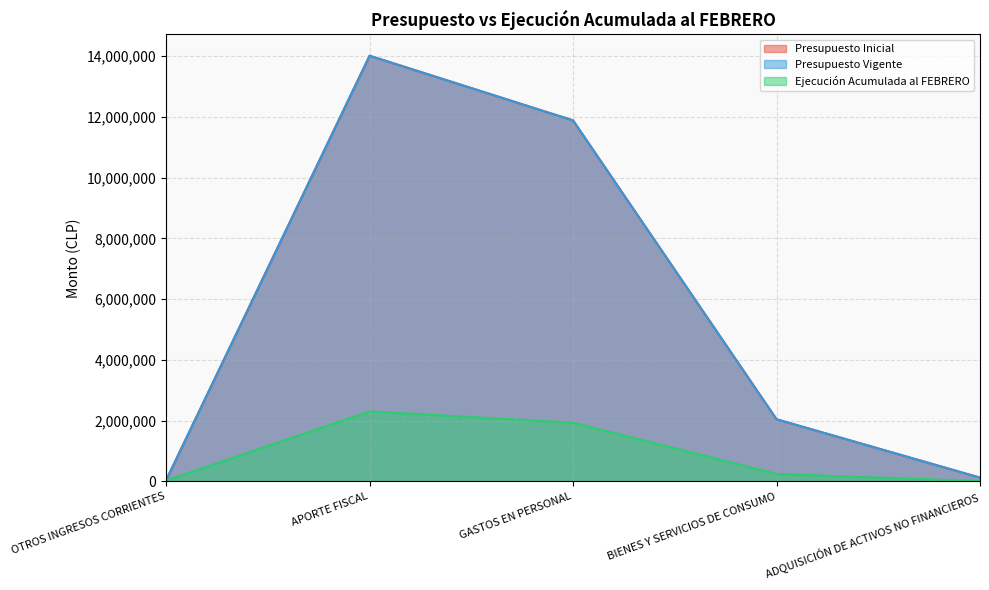

Reading left to right, what are all the values shown in this chart?

Presupuesto Inicial: OTROS INGRESOS CORRIENTES=41820	APORTE FISCAL=14012665	GASTOS EN PERSONAL=11883156	BIENES Y SERVICIOS DE CONSUMO=2046584	ADQUISICIÓN DE ACTIVOS NO FINANCIEROS=124745
Presupuesto Vigente: OTROS INGRESOS CORRIENTES=41820	APORTE FISCAL=14012665	GASTOS EN PERSONAL=11883156	BIENES Y SERVICIOS DE CONSUMO=2046584	ADQUISICIÓN DE ACTIVOS NO FINANCIEROS=124745
Ejecución Acumulada al FEBRERO: OTROS INGRESOS CORRIENTES=27097	APORTE FISCAL=2306054	GASTOS EN PERSONAL=1931899	BIENES Y SERVICIOS DE CONSUMO=245339	ADQUISICIÓN DE ACTIVOS NO FINANCIEROS=10251